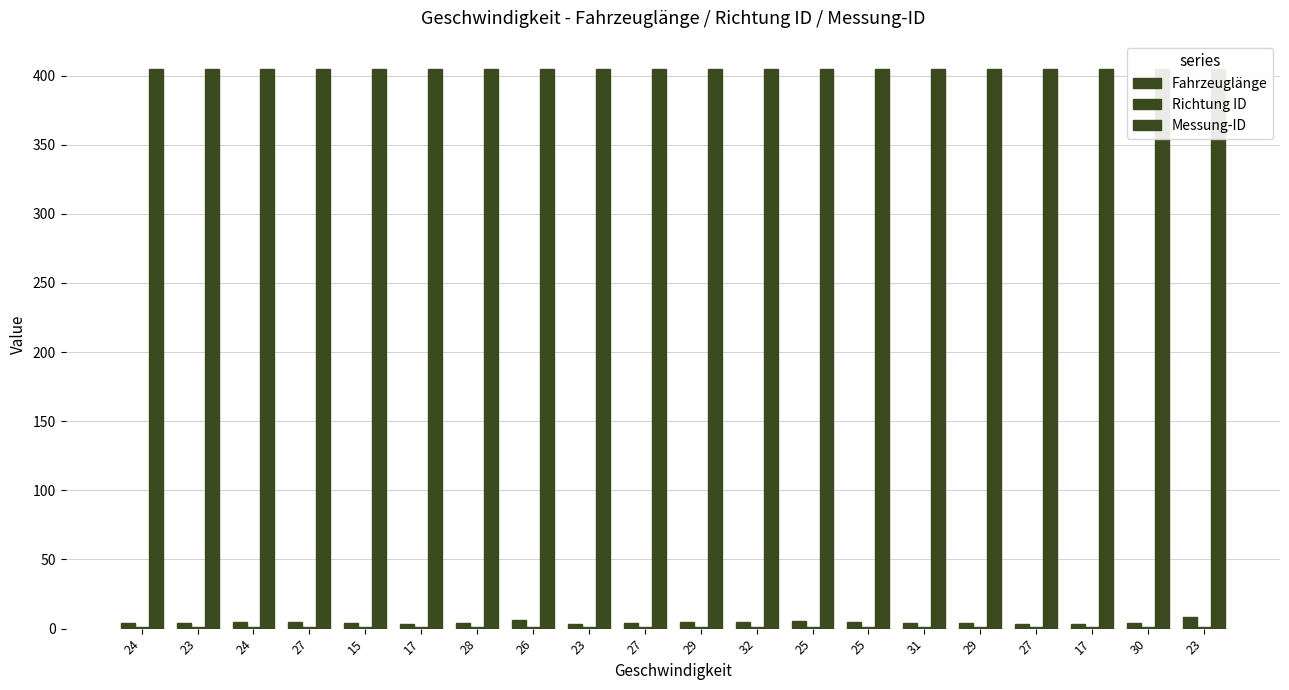

What is the maximum value for Richtung ID?

1.0